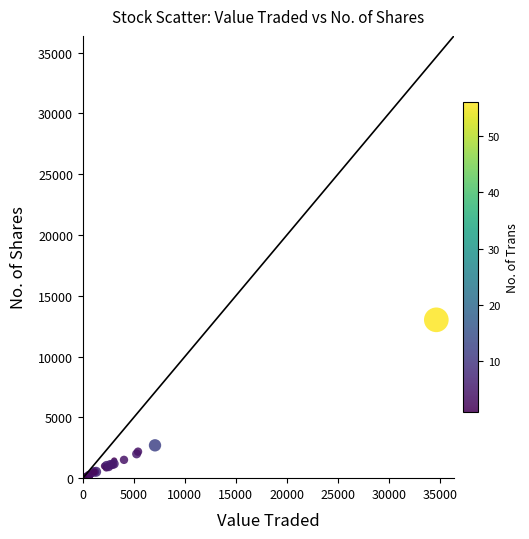

What Y value in the scatter plot is closest to 6513?

2700